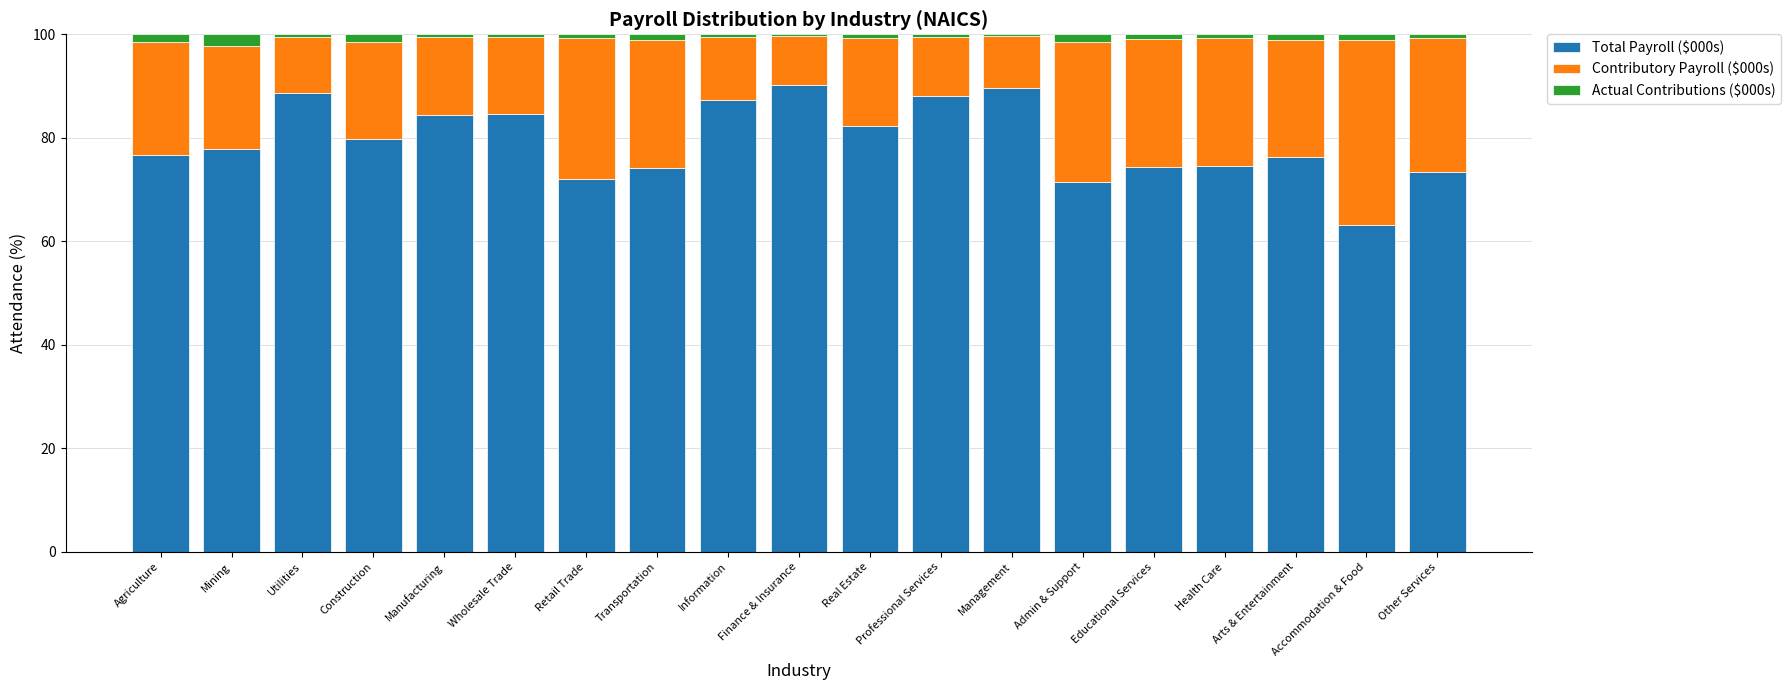

What is the total value across all series at Mining?

100.0